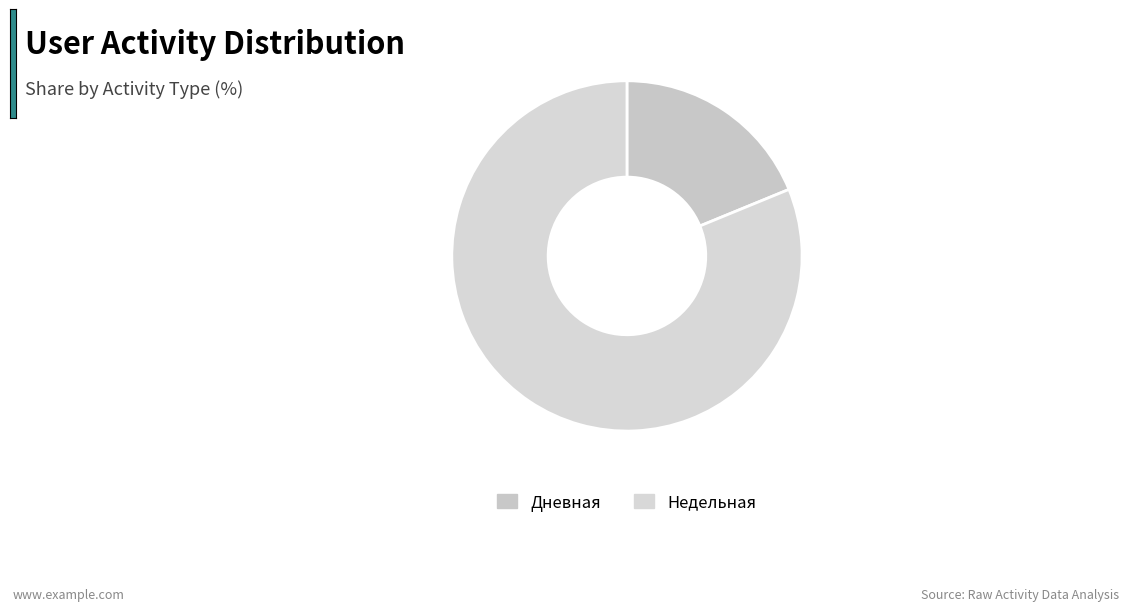

Rank the categories by value from highest to lowest.

Недельная, Дневная